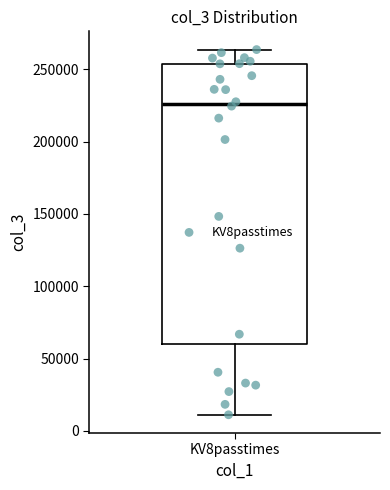

Read this box plot against the y-axis: the position of the median line, the range covered by the box, and the ends of both whiskers. The values are not printed on the chart, so give them approximately, as read against the axis.

median 225000, box 60000 to 255000, whiskers 10000 to 265000